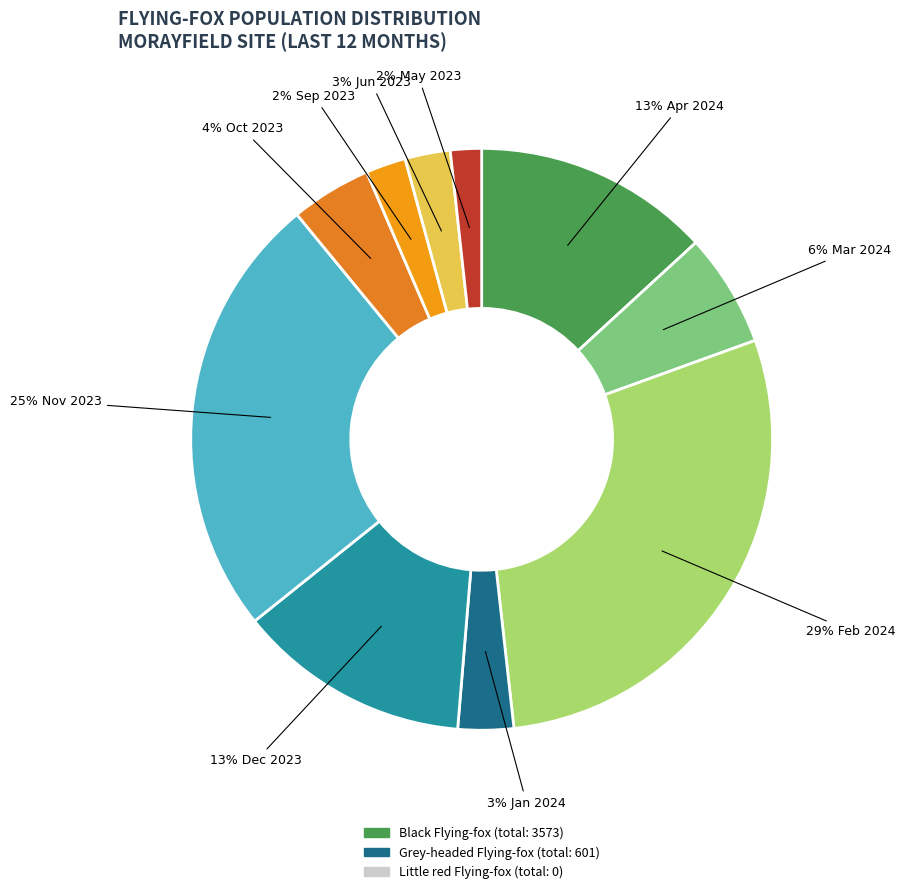

How many segments does this pie chart have?

10